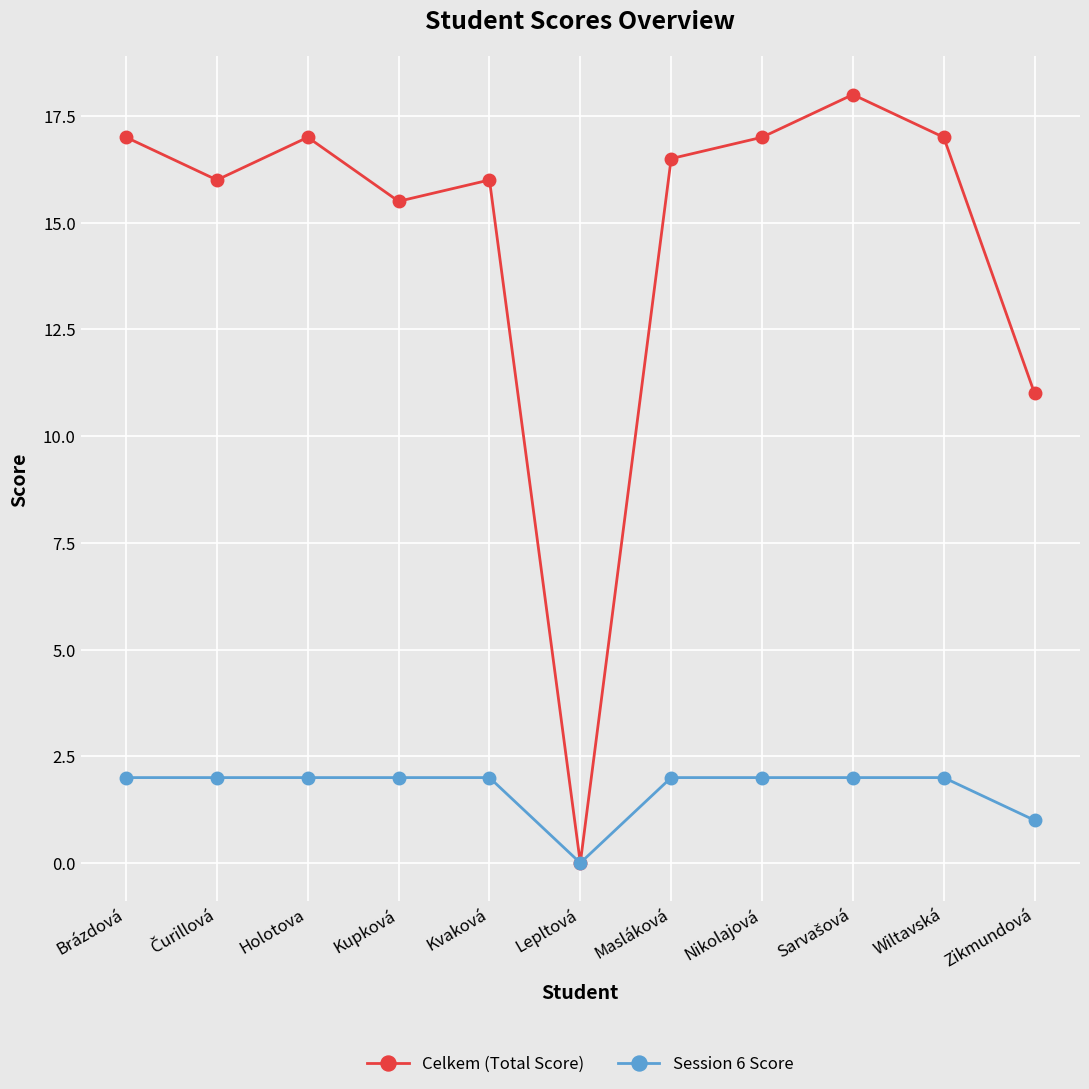

What is the value of the Celkem (Total Score) point at the 1st from the left?

17.0